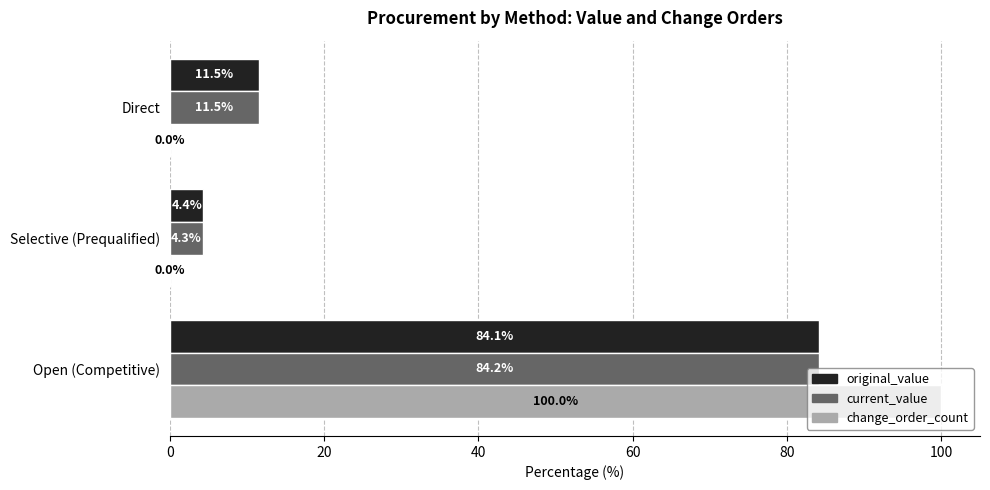

Between Open (Competitive) and Selective (Prequalified), which series saw the biggest shift?

change_order_count